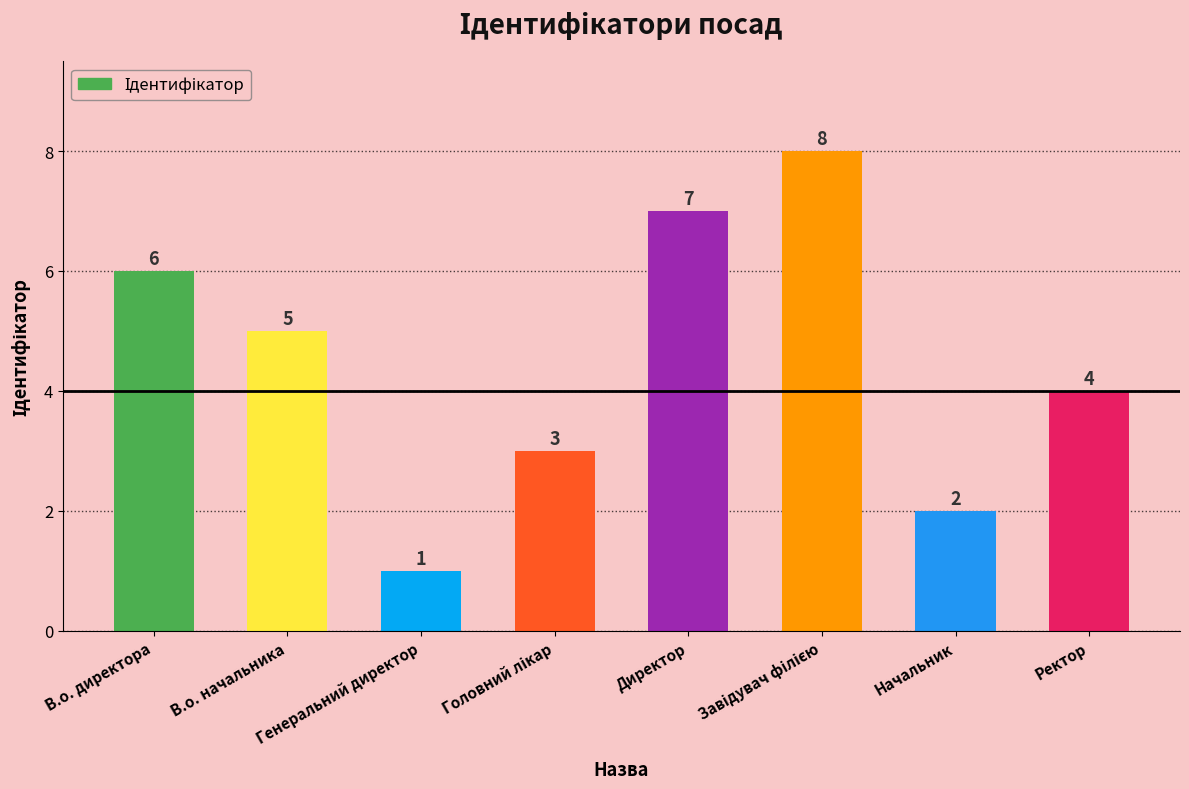

What value does the data have at Ректор?

4